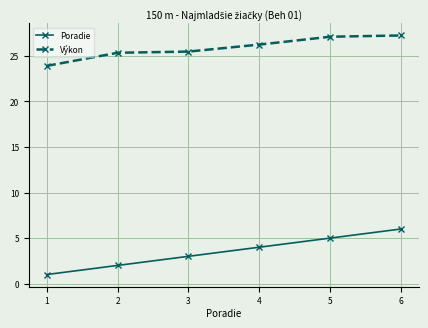

What is the minimum value for Výkon?

23.9